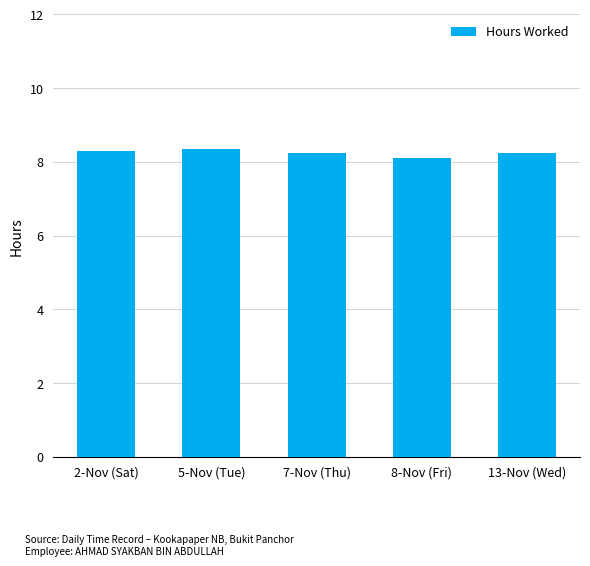

What is the label of the 5th bar from the right?

2-Nov (Sat)